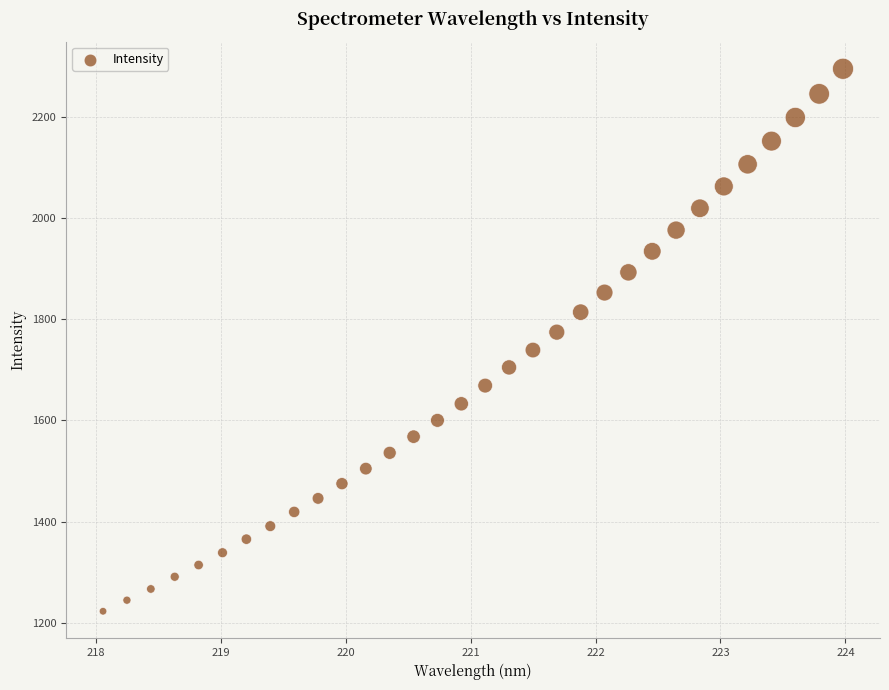

What is the range of X values (max minus min)?

5.9